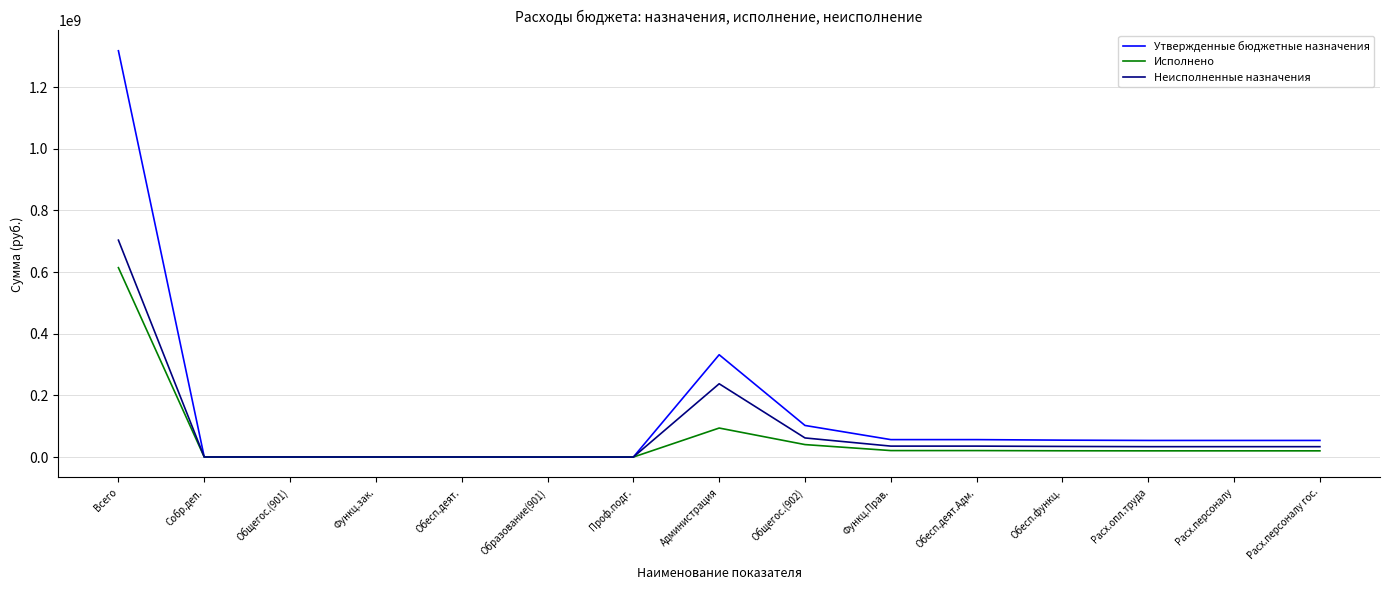

Count the number of categories in the chart.

15